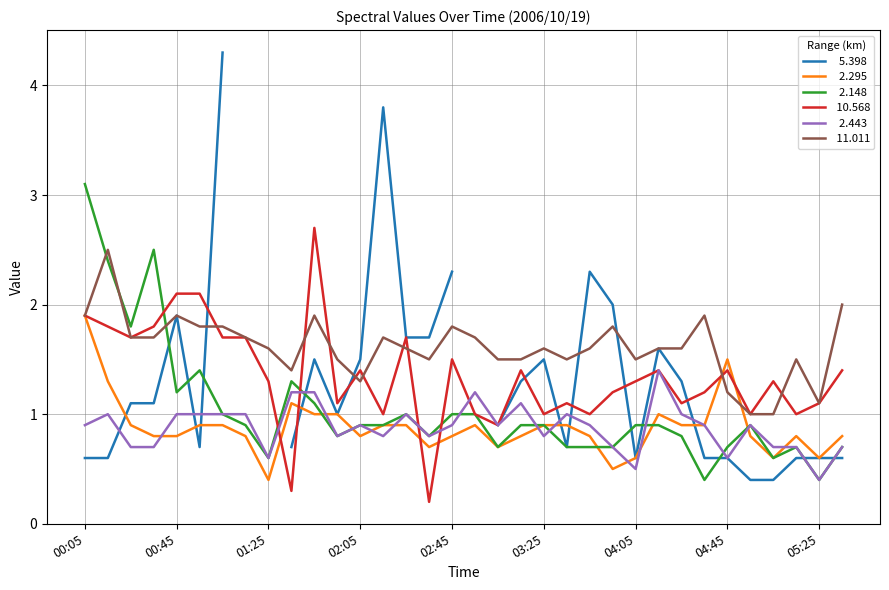

What value does the   2.148 series have at 03:05?

0.7